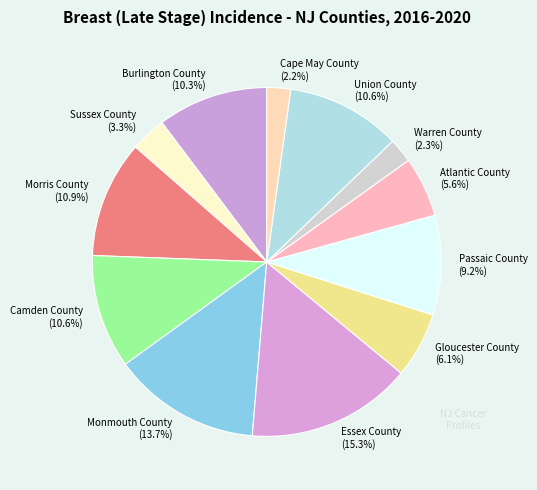

Approximately how many times larger is the value at Burlington County (10.3%) compared to Cape May County (2.2%)?

4.7